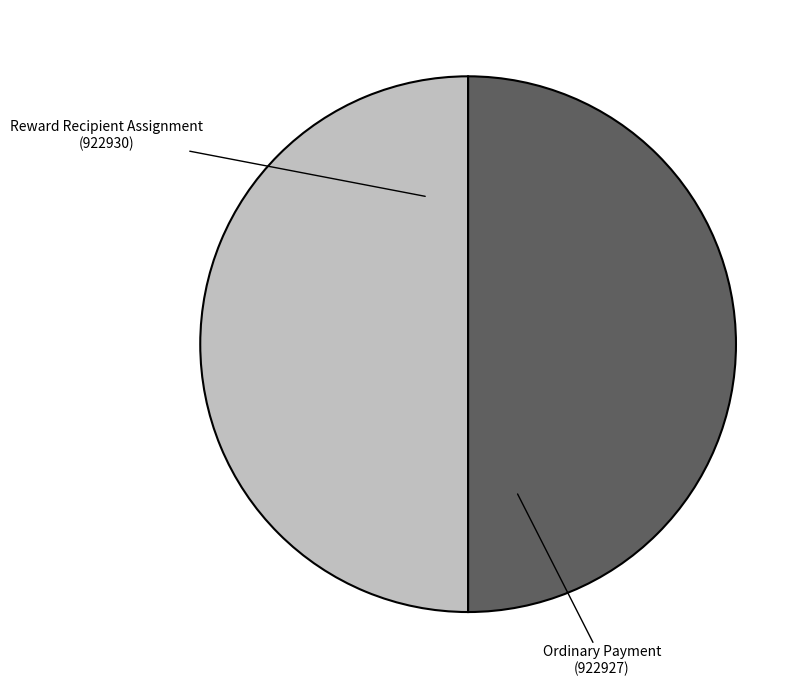

Which category has the smallest portion of the pie?

Ordinary Payment
(Height 922927)